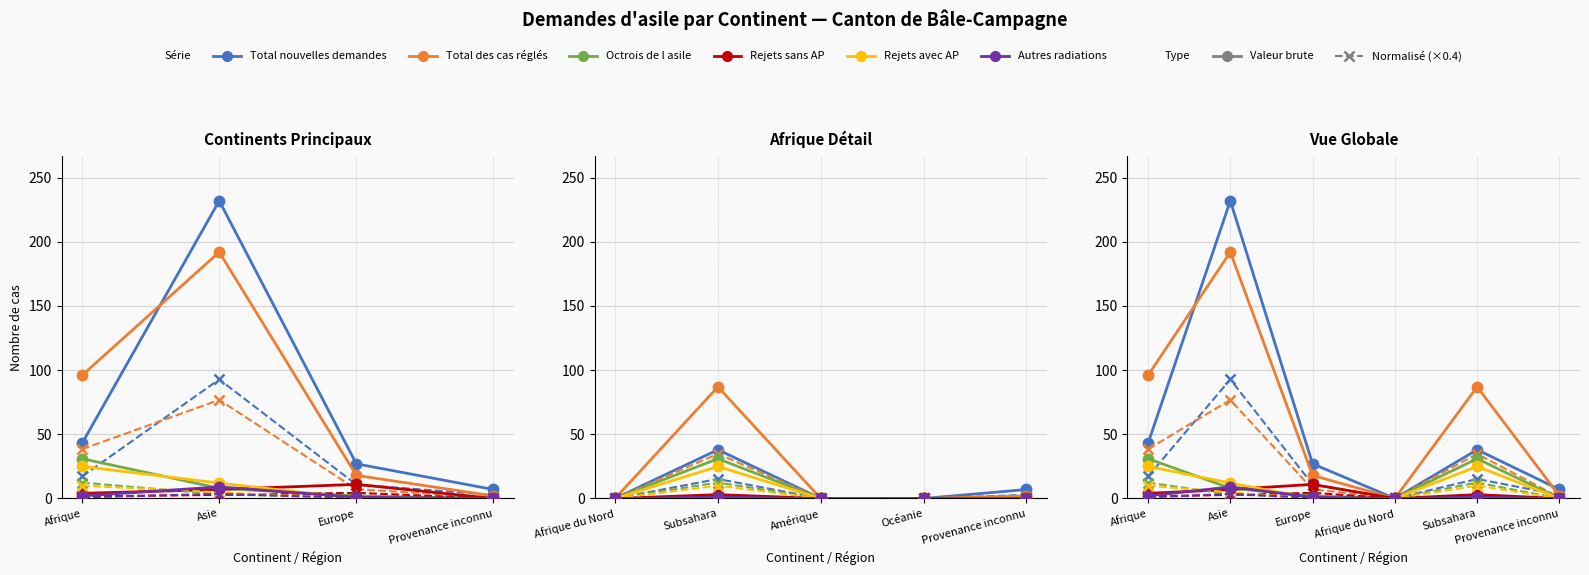

True or false: Octrois de l asile and Total des cas réglés cross at least once.

False